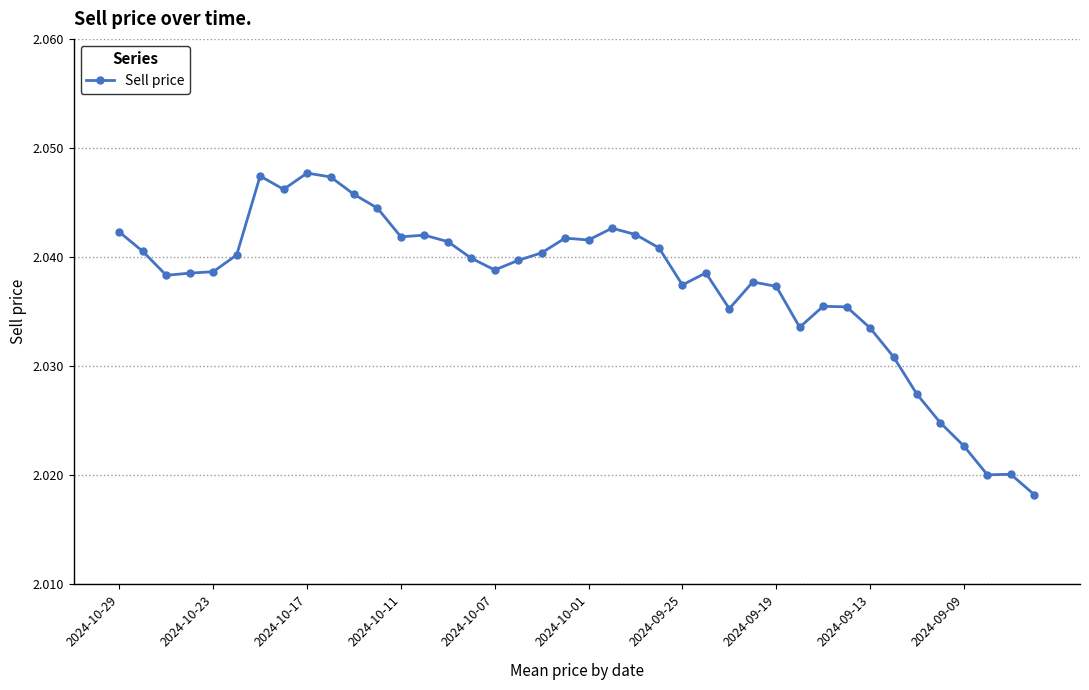

True or false: there are more than 1 points higher than both neighbors.

True